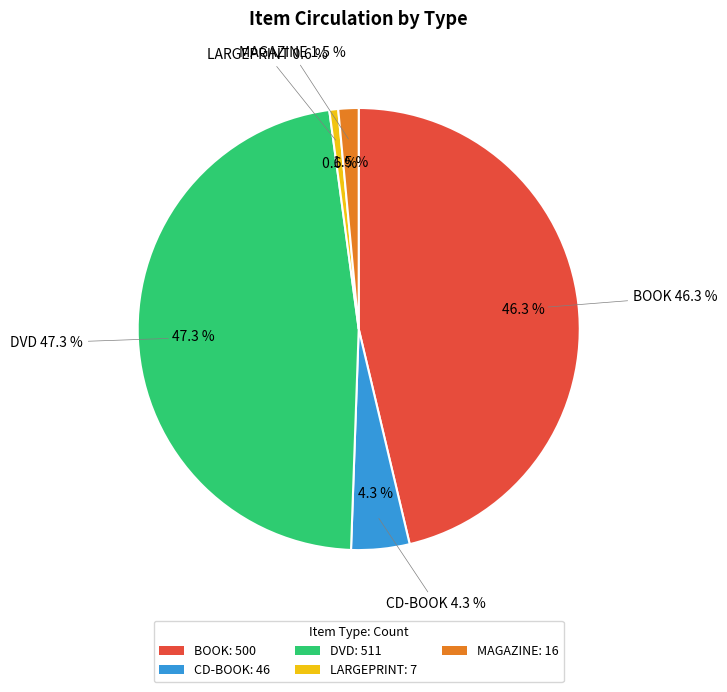

Does BOOK account for over 50% of the chart?

No